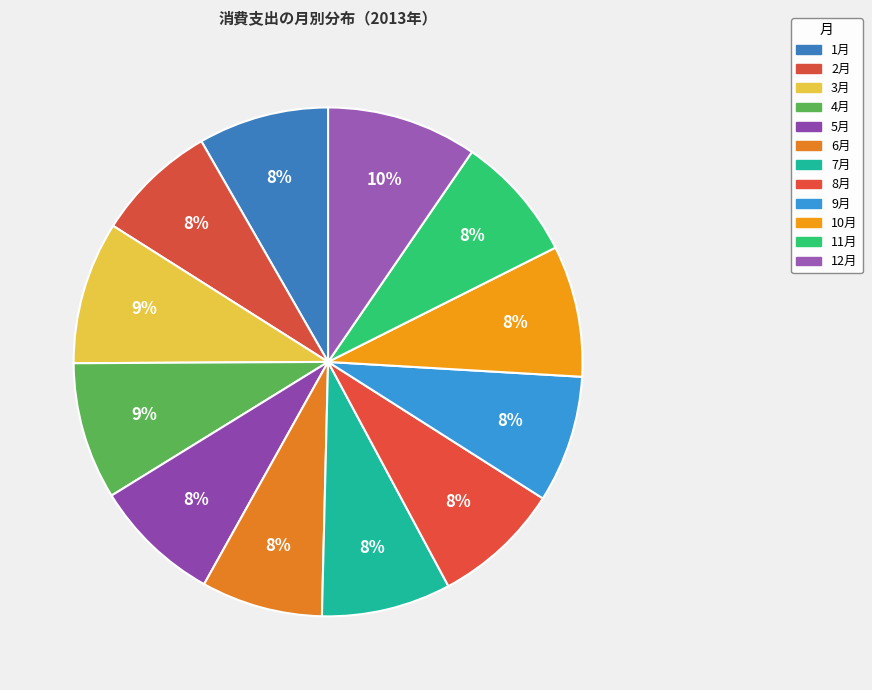

Combined, what portion of the pie is 11月 and 8月?

16.2%